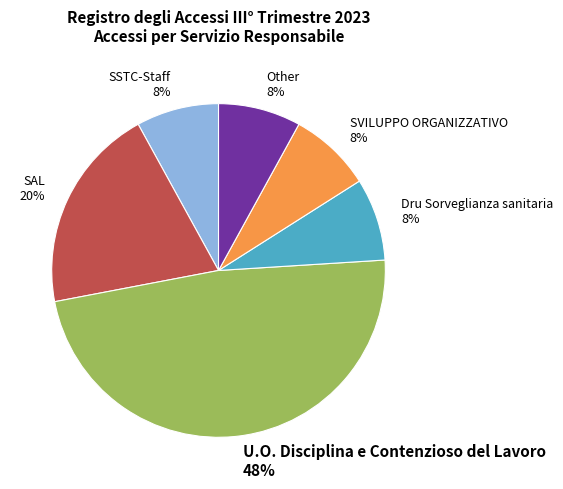

Which slice is the largest?

U.O. Disciplina e Contenzioso del Lavoro